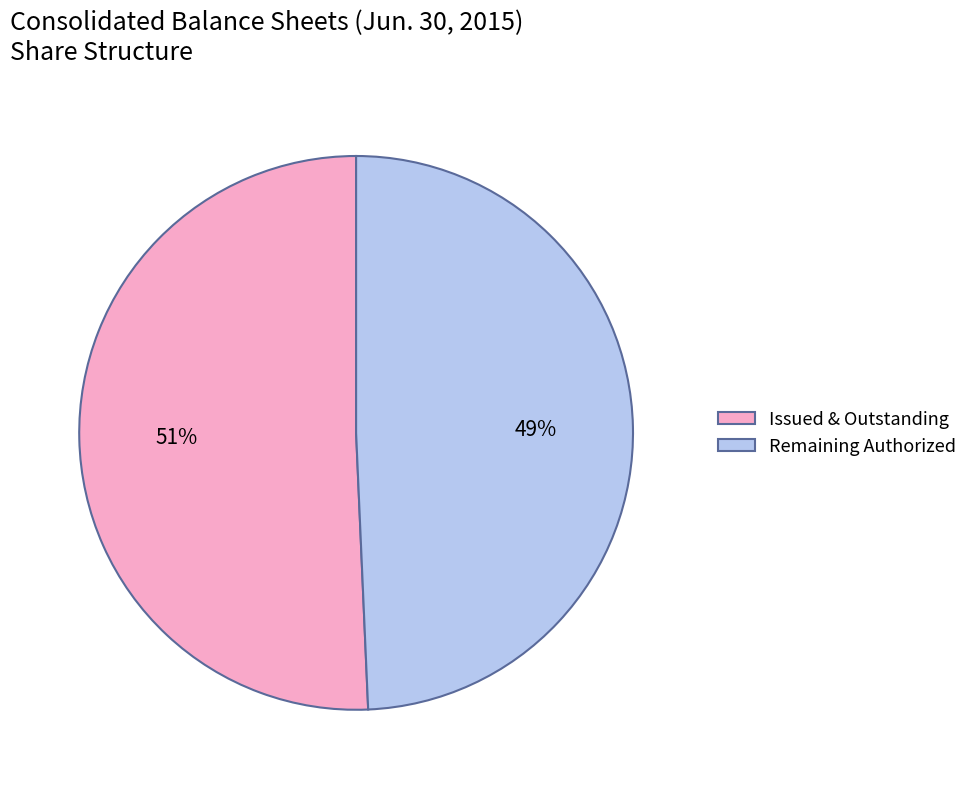

How many segments does this pie chart have?

2